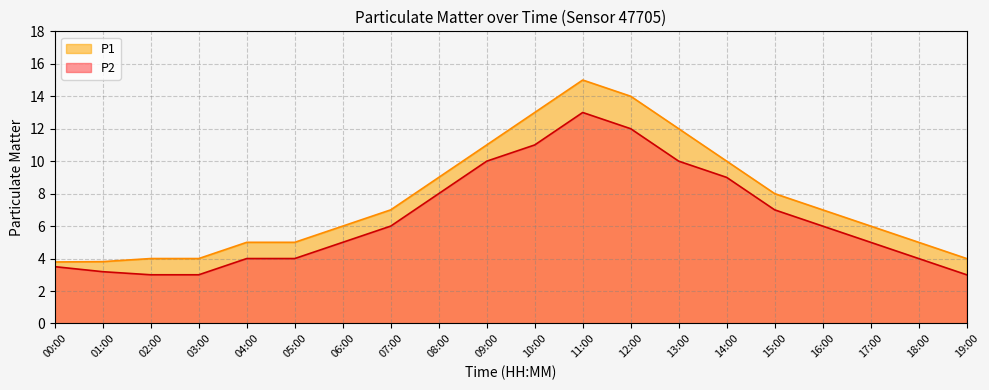

At 18:00, list the series in order from smallest to largest.

P2, P1